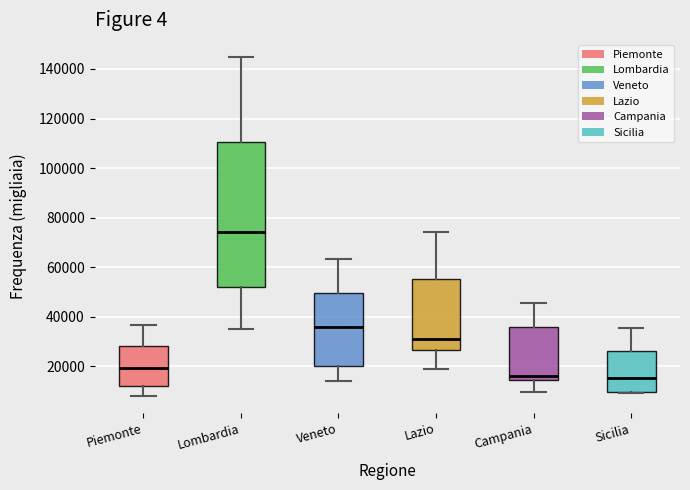

Which box has the highest median line?

Lombardia